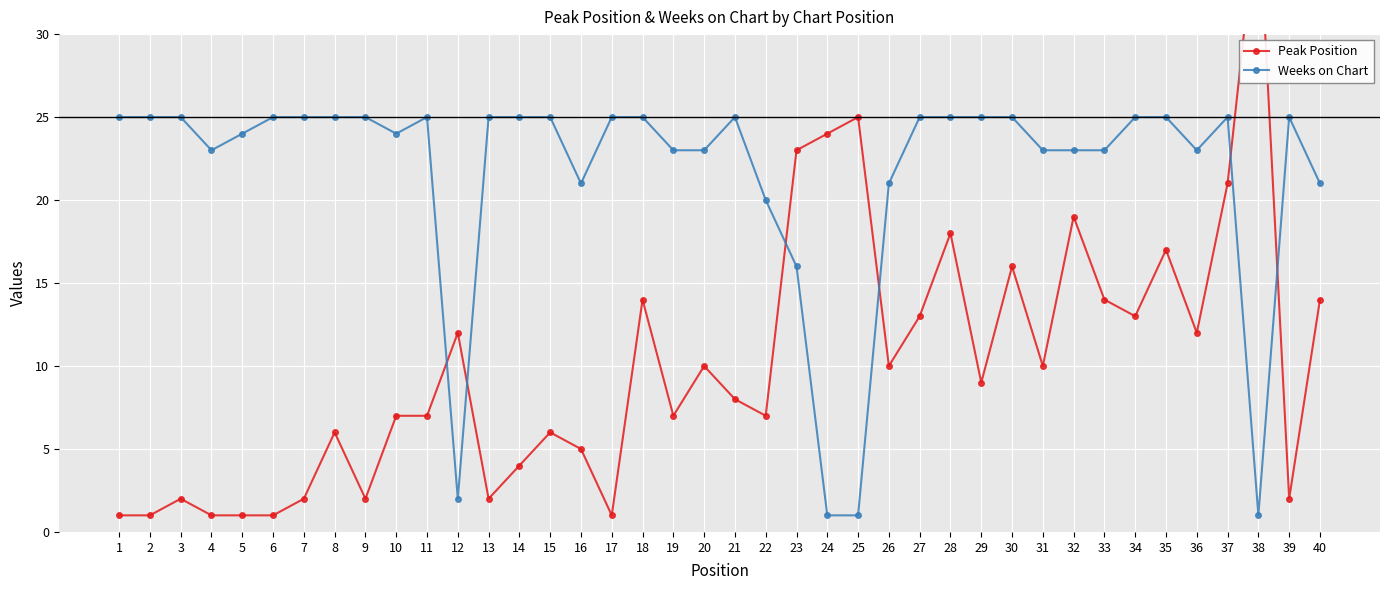

What is the difference between the Peak Position values at 6 and 20?

9